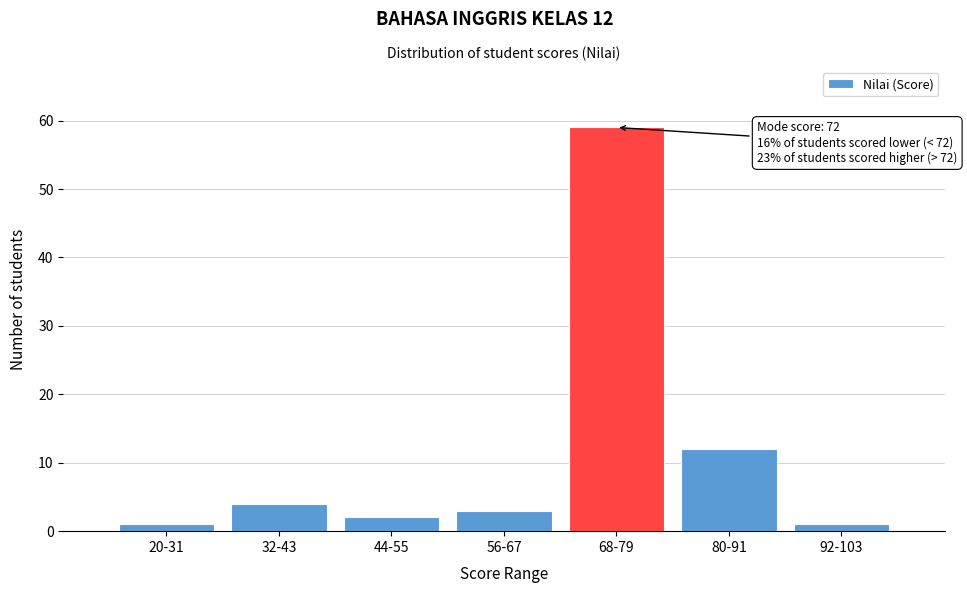

Reading left to right, transcribe all the data shown in this chart.

20-31=1	32-43=4	44-55=2	56-67=3	68-79=59	80-91=12	92-103=1